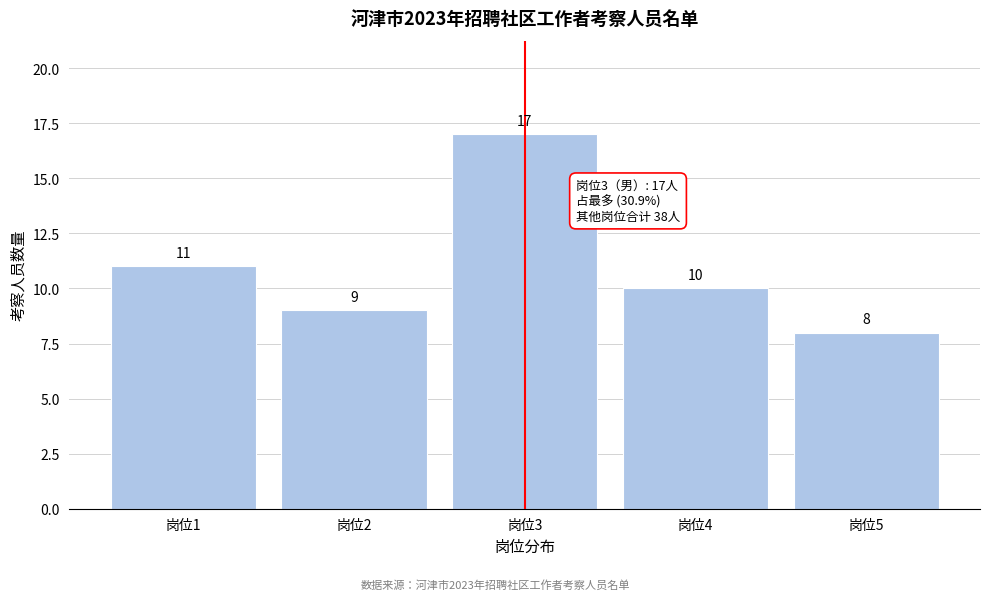

Reading left to right, what are all the values shown in this chart?

11	9	17	10	8